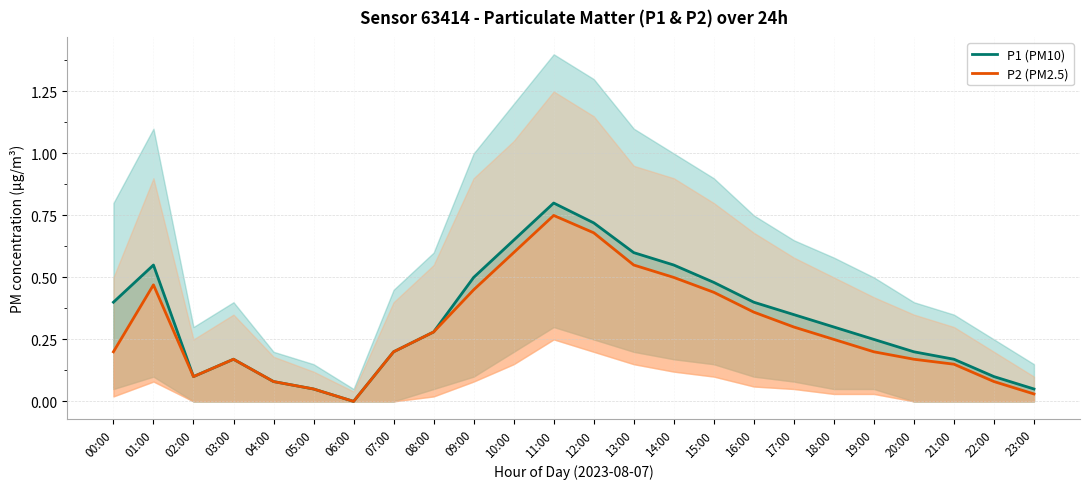

True or false: P2 (PM2.5) and P1 (PM10) intersect in this chart.

False